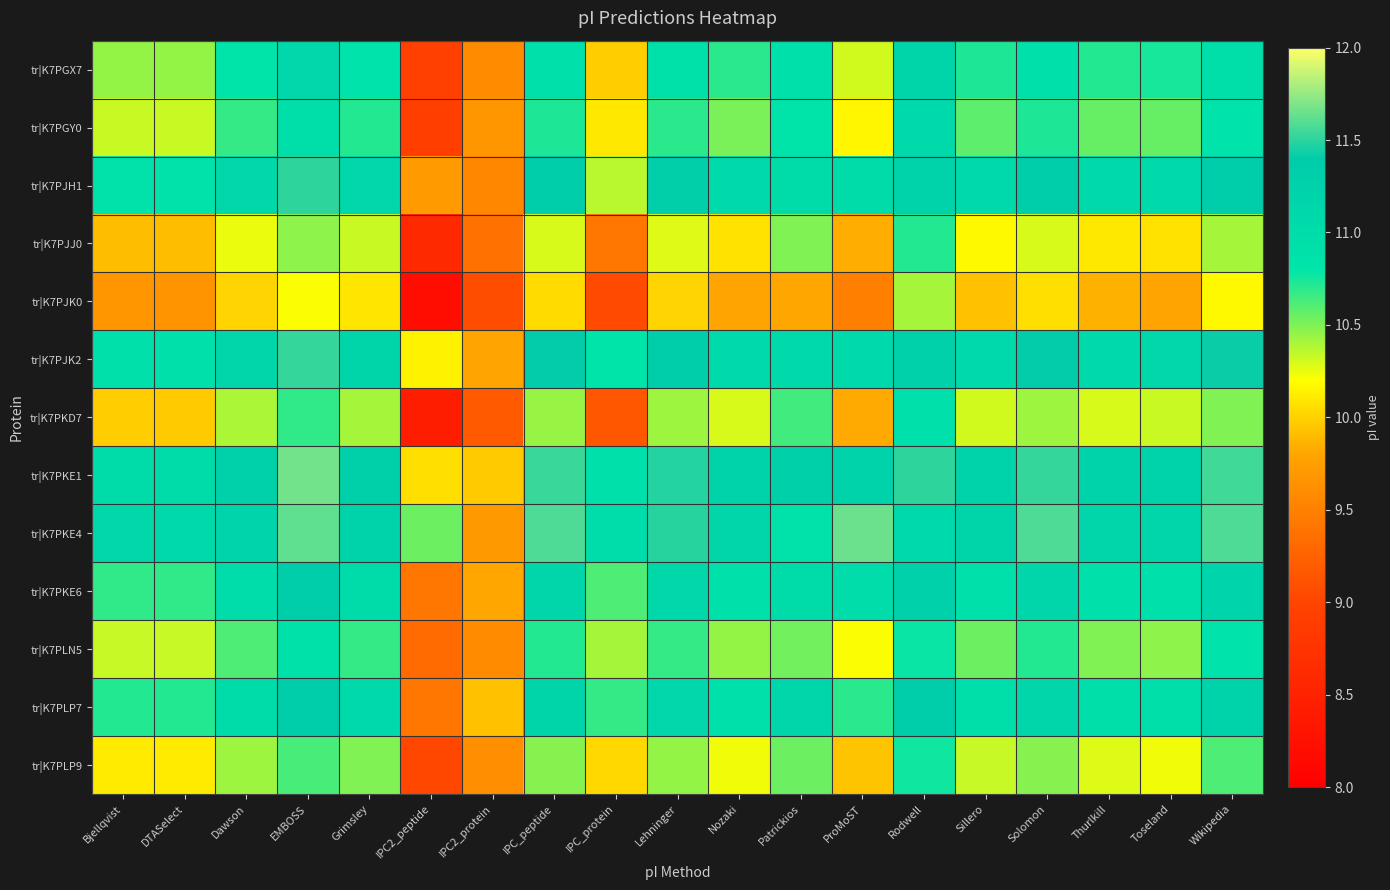

Reading right to left, transcribe all the data shown in this chart.

tr|K7PGX7: Wikipedia=11.0	Toseland=10.7	Thurlkill=10.7	Solomon=10.9	Sillero=10.7	Rodwell=11.2	ProMoST=10.3	Patrickios=10.9	Nozaki=10.7	Lehninger=10.9	IPC_protein=10.0	IPC_peptide=10.9	IPC2_protein=9.6	IPC2_peptide=8.9	Grimsley=10.8	EMBOSS=11.1	Dawson=10.8	DTASelect=10.5	Bjellqvist=10.5
tr|K7PGY0: Wikipedia=10.8	Toseland=10.6	Thurlkill=10.6	Solomon=10.7	Sillero=10.6	Rodwell=11.1	ProMoST=10.2	Patrickios=10.8	Nozaki=10.5	Lehninger=10.7	IPC_protein=10.1	IPC_peptide=10.7	IPC2_protein=9.7	IPC2_peptide=8.9	Grimsley=10.7	EMBOSS=10.9	Dawson=10.7	DTASelect=10.3	Bjellqvist=10.3
tr|K7PJH1: Wikipedia=11.4	Toseland=11.1	Thurlkill=11.1	Solomon=11.4	Sillero=11.1	Rodwell=11.2	ProMoST=11.0	Patrickios=11.0	Nozaki=11.1	Lehninger=11.3	IPC_protein=10.4	IPC_peptide=11.4	IPC2_protein=9.6	IPC2_peptide=9.7	Grimsley=11.1	EMBOSS=11.5	Dawson=11.1	DTASelect=10.9	Bjellqvist=10.9
tr|K7PJJ0: Wikipedia=10.4	Toseland=10.1	Thurlkill=10.1	Solomon=10.3	Sillero=10.2	Rodwell=10.7	ProMoST=9.8	Patrickios=10.5	Nozaki=10.1	Lehninger=10.3	IPC_protein=9.4	IPC_peptide=10.3	IPC2_protein=9.4	IPC2_peptide=8.6	Grimsley=10.3	EMBOSS=10.5	Dawson=10.2	DTASelect=9.9	Bjellqvist=9.9
tr|K7PJK0: Wikipedia=10.2	Toseland=9.8	Thurlkill=9.9	Solomon=10.1	Sillero=9.9	Rodwell=10.4	ProMoST=9.5	Patrickios=9.8	Nozaki=9.8	Lehninger=10.0	IPC_protein=9.0	IPC_peptide=10.0	IPC2_protein=9.1	IPC2_peptide=8.2	Grimsley=10.1	EMBOSS=10.2	Dawson=10.0	DTASelect=9.7	Bjellqvist=9.7
tr|K7PJK2: Wikipedia=11.4	Toseland=11.1	Thurlkill=11.1	Solomon=11.4	Sillero=11.1	Rodwell=11.3	ProMoST=11.1	Patrickios=11.1	Nozaki=11.1	Lehninger=11.3	IPC_protein=10.8	IPC_peptide=11.4	IPC2_protein=9.8	IPC2_peptide=10.1	Grimsley=11.2	EMBOSS=11.5	Dawson=11.1	DTASelect=10.9	Bjellqvist=10.9
tr|K7PKD7: Wikipedia=10.5	Toseland=10.3	Thurlkill=10.3	Solomon=10.4	Sillero=10.3	Rodwell=10.9	ProMoST=9.8	Patrickios=10.6	Nozaki=10.3	Lehninger=10.4	IPC_protein=9.2	IPC_peptide=10.4	IPC2_protein=9.2	IPC2_peptide=8.4	Grimsley=10.4	EMBOSS=10.7	Dawson=10.4	DTASelect=10.0	Bjellqvist=10.0
tr|K7PKE1: Wikipedia=11.6	Toseland=11.2	Thurlkill=11.2	Solomon=11.5	Sillero=11.2	Rodwell=11.5	ProMoST=11.2	Patrickios=11.3	Nozaki=11.2	Lehninger=11.5	IPC_protein=10.9	IPC_peptide=11.5	IPC2_protein=10.0	IPC2_peptide=10.1	Grimsley=11.3	EMBOSS=11.7	Dawson=11.3	DTASelect=11.0	Bjellqvist=11.0
tr|K7PKE4: Wikipedia=11.6	Toseland=11.2	Thurlkill=11.2	Solomon=11.6	Sillero=11.2	Rodwell=11.1	ProMoST=11.7	Patrickios=10.9	Nozaki=11.2	Lehninger=11.5	IPC_protein=11.0	IPC_peptide=11.6	IPC2_protein=9.7	IPC2_peptide=10.5	Grimsley=11.2	EMBOSS=11.6	Dawson=11.2	DTASelect=11.1	Bjellqvist=11.1
tr|K7PKE6: Wikipedia=11.2	Toseland=10.9	Thurlkill=10.9	Solomon=11.1	Sillero=10.9	Rodwell=11.3	ProMoST=11.0	Patrickios=11.0	Nozaki=10.9	Lehninger=11.1	IPC_protein=10.6	IPC_peptide=11.1	IPC2_protein=9.8	IPC2_peptide=9.4	Grimsley=11.0	EMBOSS=11.3	Dawson=11.0	DTASelect=10.7	Bjellqvist=10.7
tr|K7PLN5: Wikipedia=10.8	Toseland=10.5	Thurlkill=10.5	Solomon=10.7	Sillero=10.5	Rodwell=10.8	ProMoST=10.2	Patrickios=10.5	Nozaki=10.5	Lehninger=10.7	IPC_protein=10.4	IPC_peptide=10.7	IPC2_protein=9.6	IPC2_peptide=9.3	Grimsley=10.7	EMBOSS=10.9	Dawson=10.6	DTASelect=10.3	Bjellqvist=10.3
tr|K7PLP7: Wikipedia=11.2	Toseland=11.0	Thurlkill=10.9	Solomon=11.2	Sillero=11.0	Rodwell=11.4	ProMoST=10.7	Patrickios=11.1	Nozaki=10.9	Lehninger=11.1	IPC_protein=10.7	IPC_peptide=11.2	IPC2_protein=9.9	IPC2_peptide=9.4	Grimsley=11.1	EMBOSS=11.4	Dawson=11.0	DTASelect=10.7	Bjellqvist=10.7
tr|K7PLP9: Wikipedia=10.6	Toseland=10.2	Thurlkill=10.3	Solomon=10.5	Sillero=10.3	Rodwell=10.8	ProMoST=9.9	Patrickios=10.5	Nozaki=10.2	Lehninger=10.5	IPC_protein=10.0	IPC_peptide=10.5	IPC2_protein=9.6	IPC2_peptide=9.0	Grimsley=10.5	EMBOSS=10.6	Dawson=10.4	DTASelect=10.1	Bjellqvist=10.1